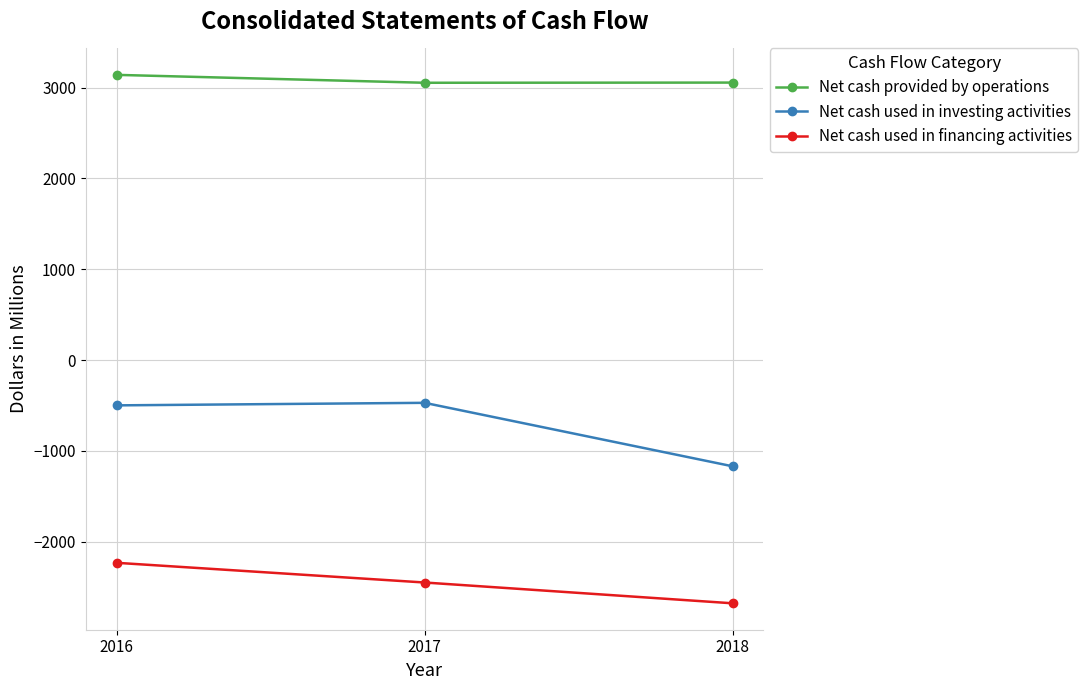

Which series has the largest range (max minus min)?

Net cash used in investing activities